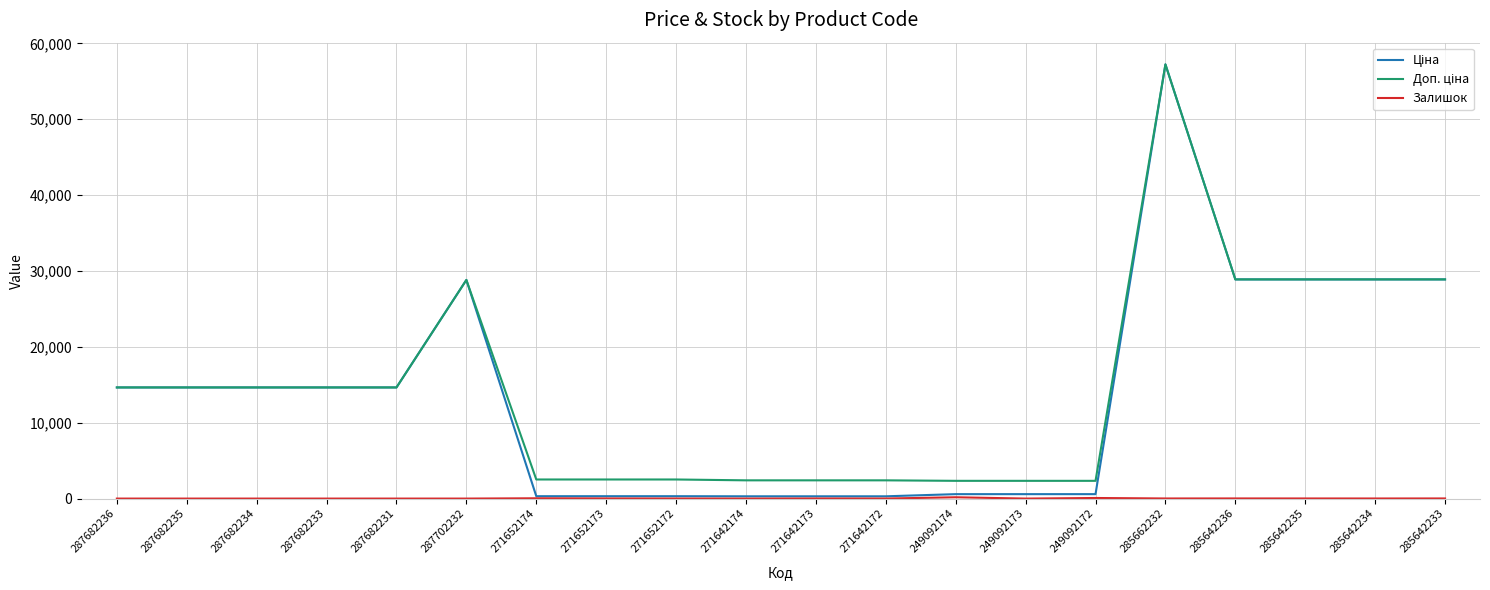

What is the maximum value shown in the chart?

57235.5